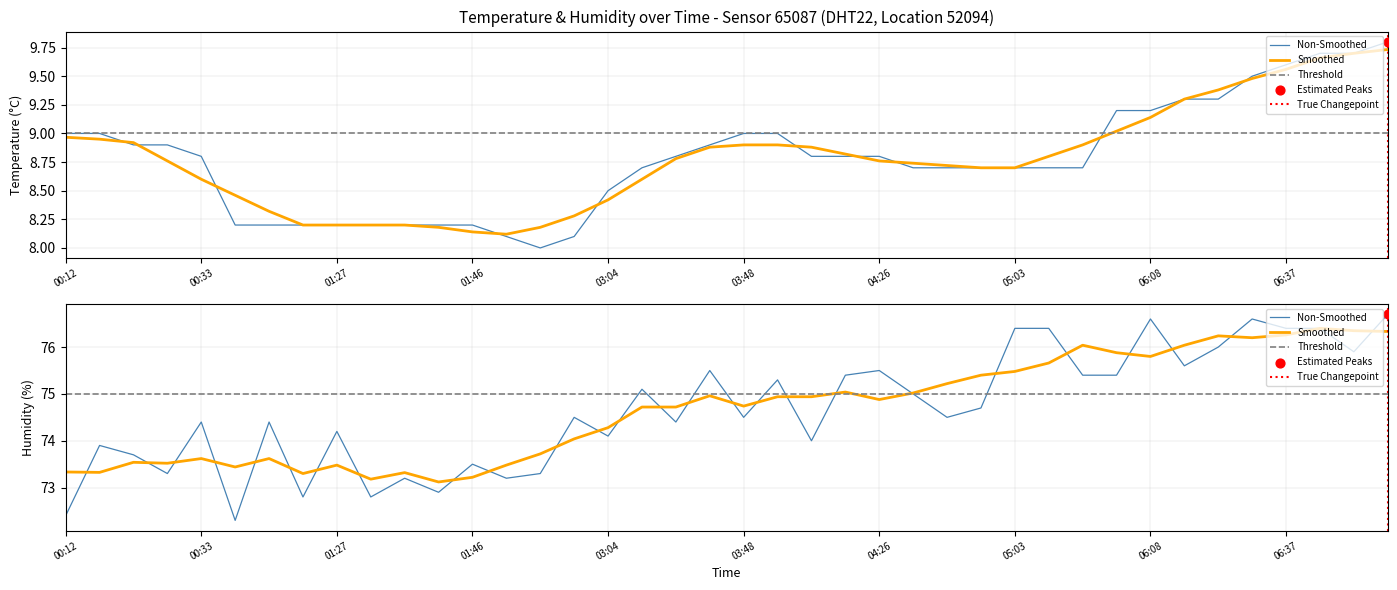

At which category is the sum across all series the highest?

07:02